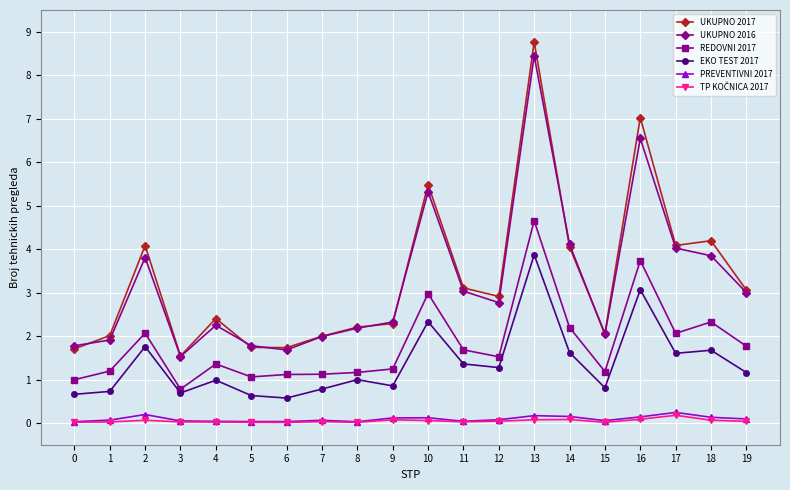

Is the value of REDOVNI 2017 at 10 greater than the value of PREVENTIVNI 2017 at 4?

Yes